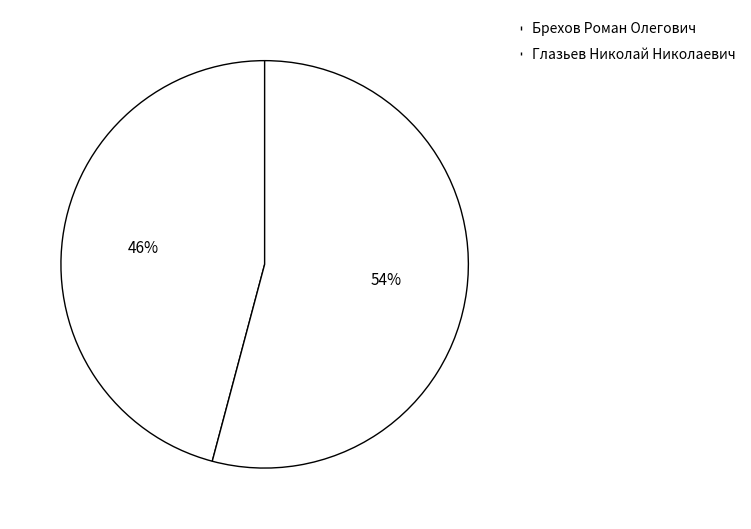

To the nearest percent, what is the difference between the Брехов Роман Олегович and Глазьев Николай Николаевич slice percentages?

8%